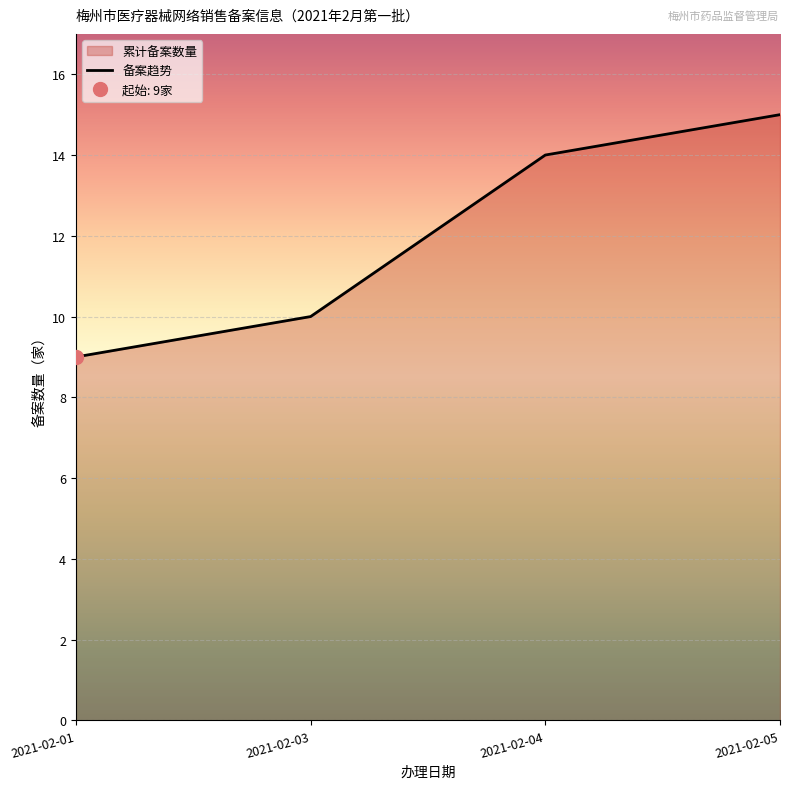

The chart shows a value of 3 at 2021-02-01. True or false?

False